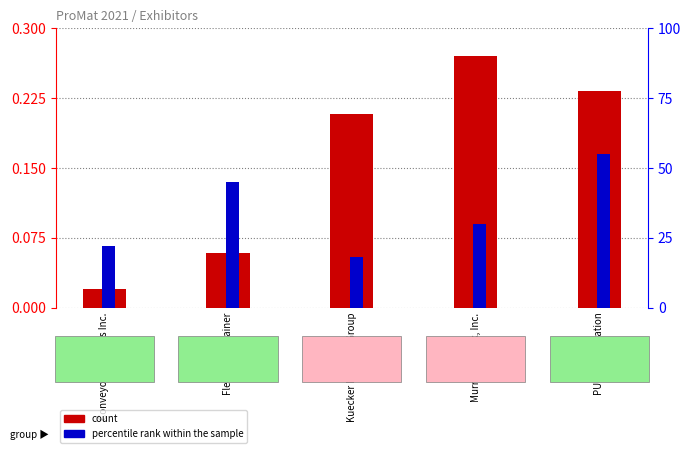

Which series has the largest total across all categories?

percentile rank within the sample